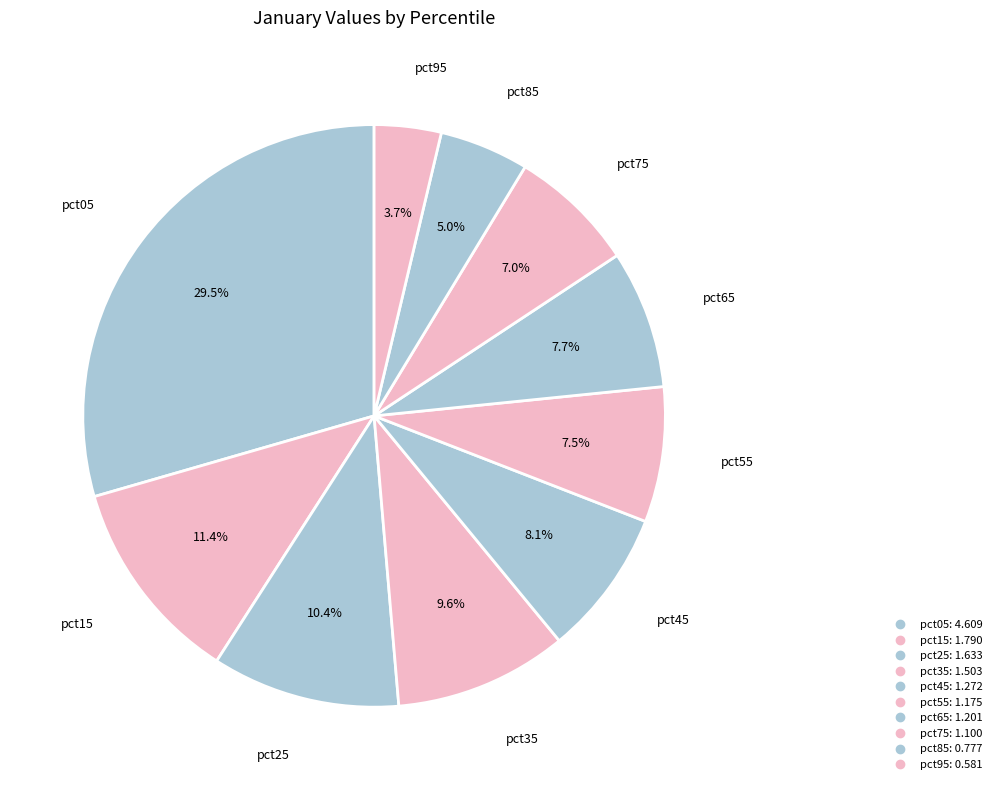

Is there a majority slice in this chart?

No